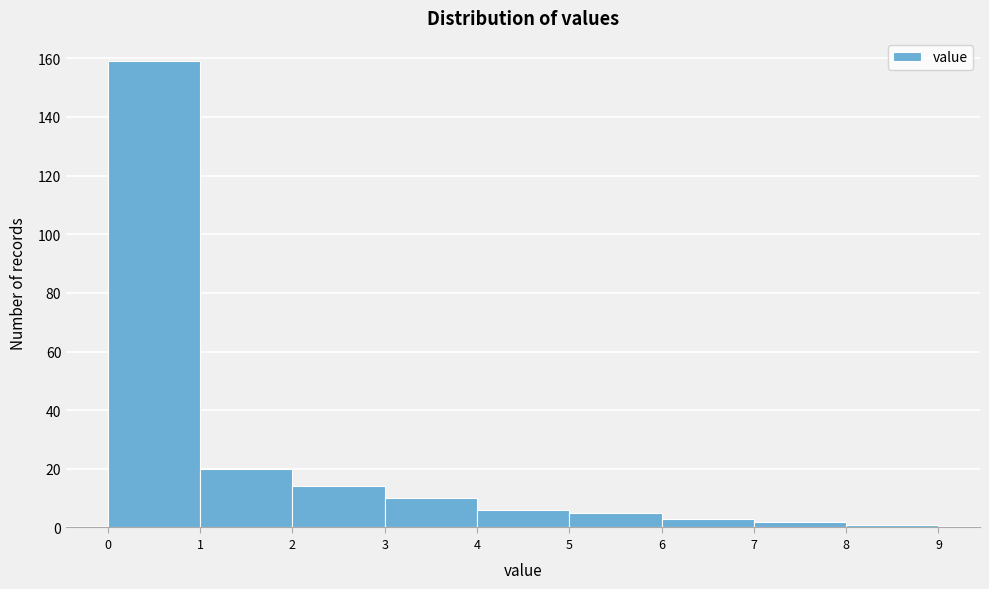

Reading left to right, list every bar in this chart as the range it spans on the x-axis followed by its height. The values are not printed on the chart, so give them approximately, as read against the axis.

0 to 1: 160
1 to 2: 20
2 to 3: 14
3 to 4: 10
4 to 5: 6
5 to 6: 6
6 to 7: 4
7 to 8: 2
8 to 9: under 2